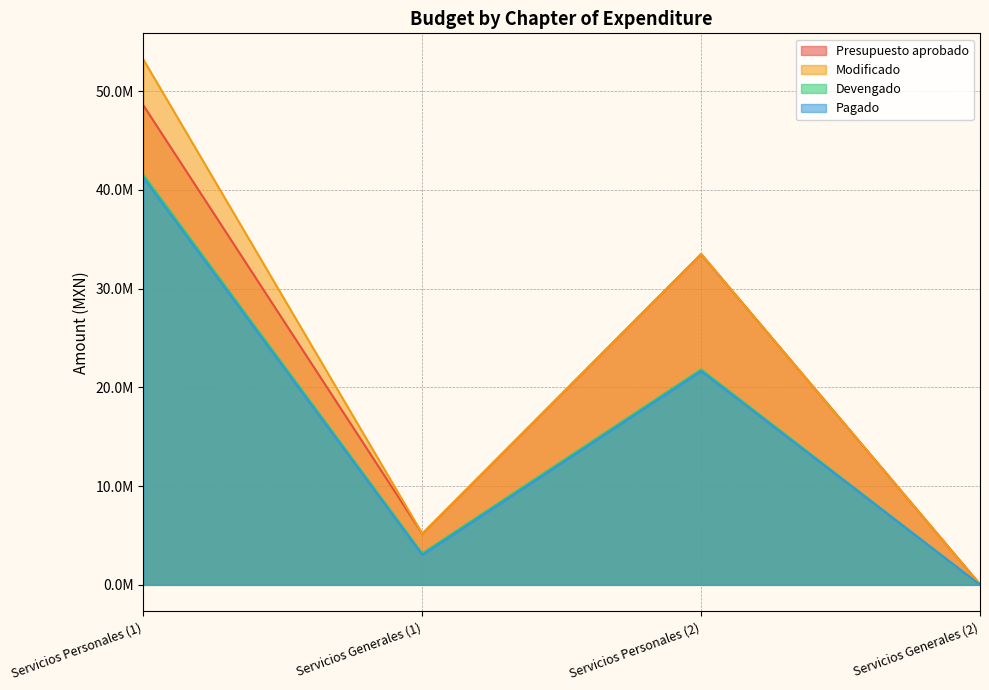

Is the value of Pagado at Servicios Generales (1) greater than the value of Devengado at Servicios Generales (1)?

No